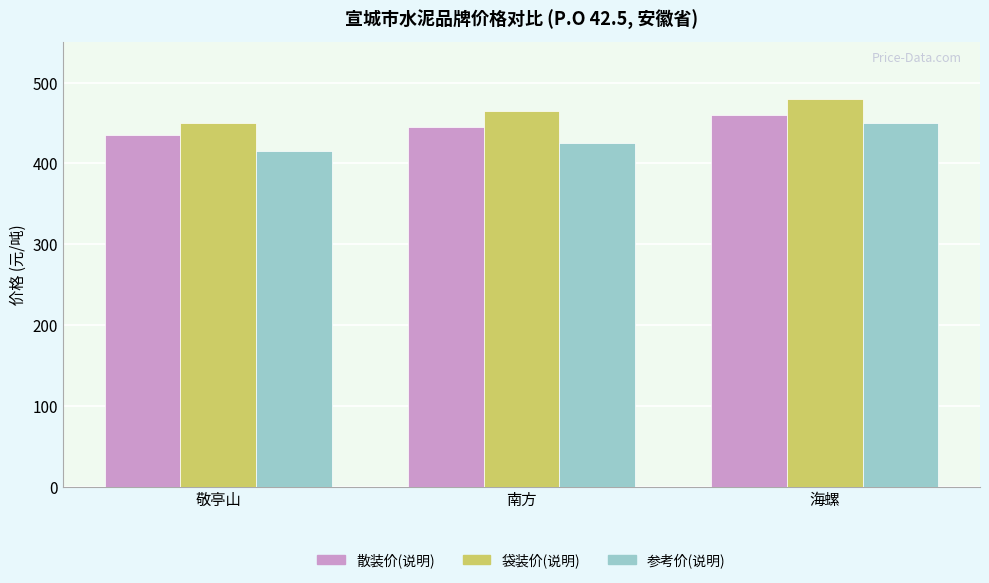

Between 南方 and 海螺, which series saw the biggest shift?

参考价(说明)